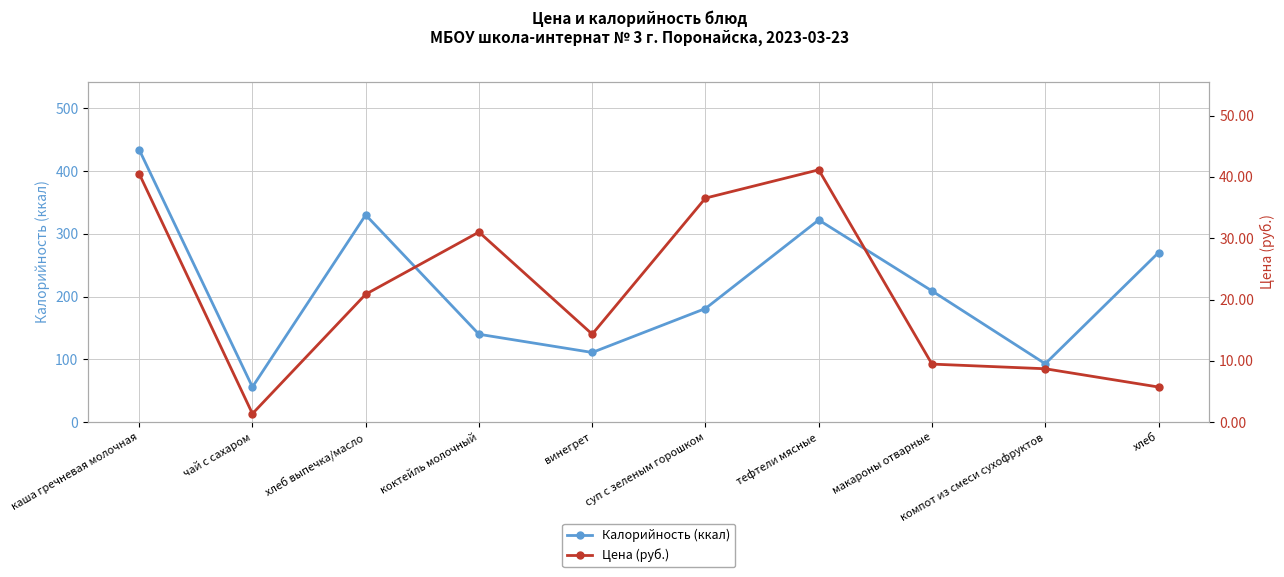

What is the value of the Цена (руб.) point at the 4th from the left?

31.0